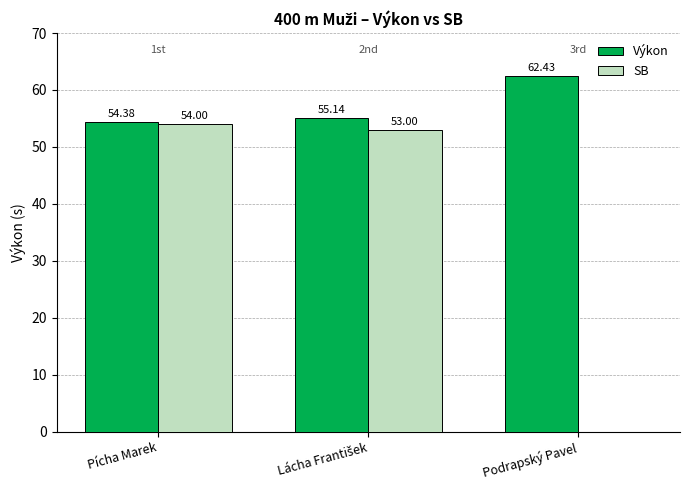

Is the value of Výkon at Podrapský Pavel greater than the value of SB at Pícha Marek?

Yes